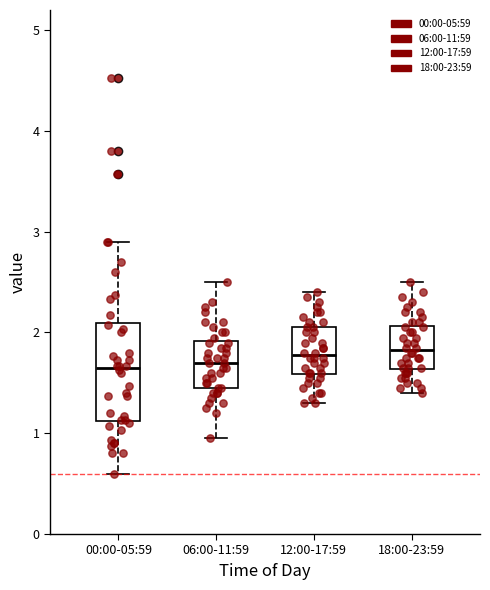

Comparing the boxes themselves (not the whiskers), which one is the tallest?

00:00-05:59